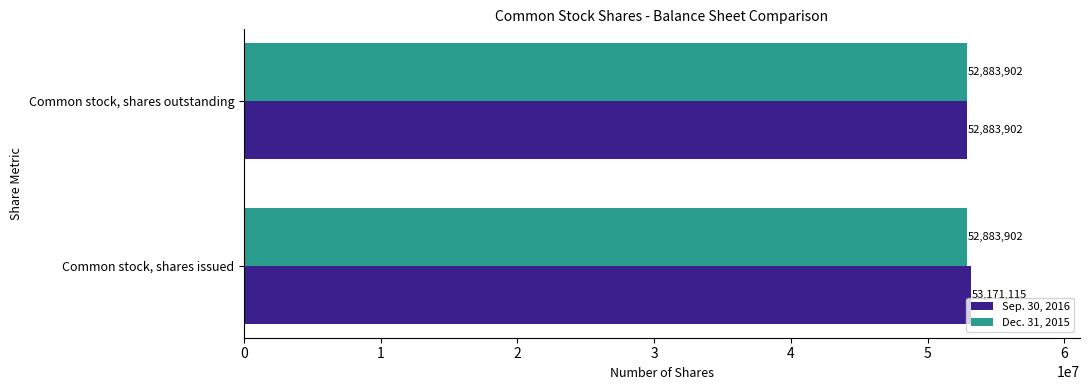

True or false: Sep. 30, 2016 has a value of 53171115 at Common stock, shares issued.

True